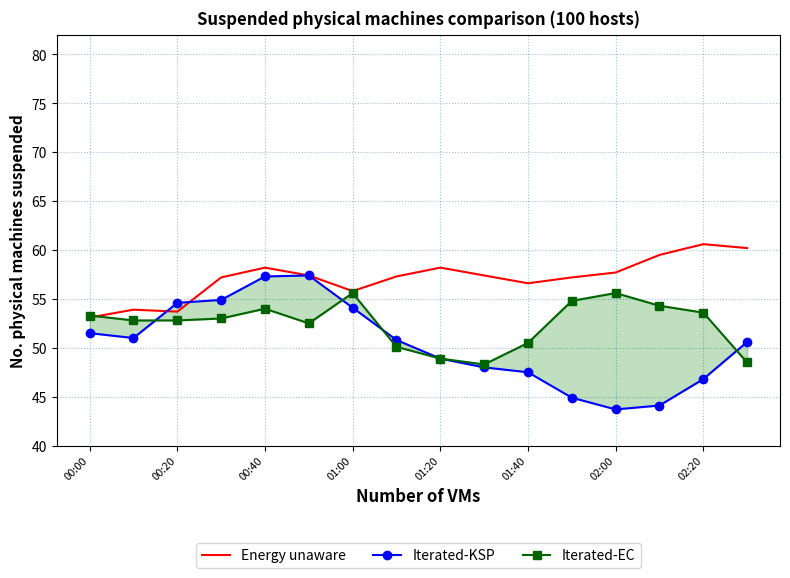

Rank the series by their average value, from highest to lowest.

Energy unaware, Iterated-EC, Iterated-KSP